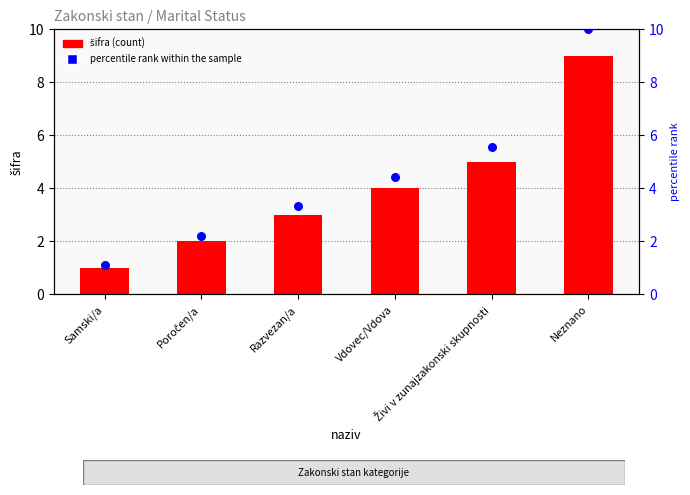

Which series has the widest spread of Y values?

percentile rank within the sample